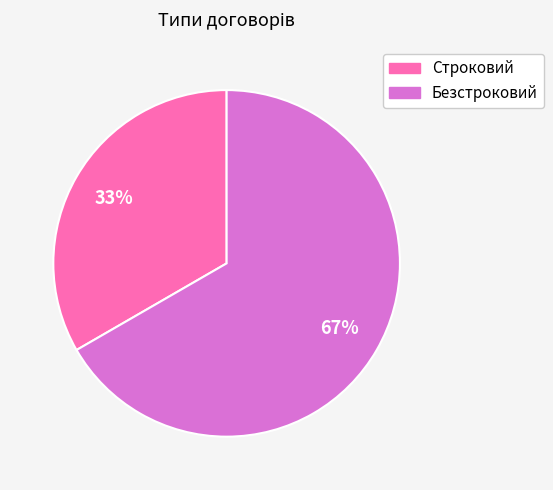

What is the largest slice in the pie chart?

Безстроковий